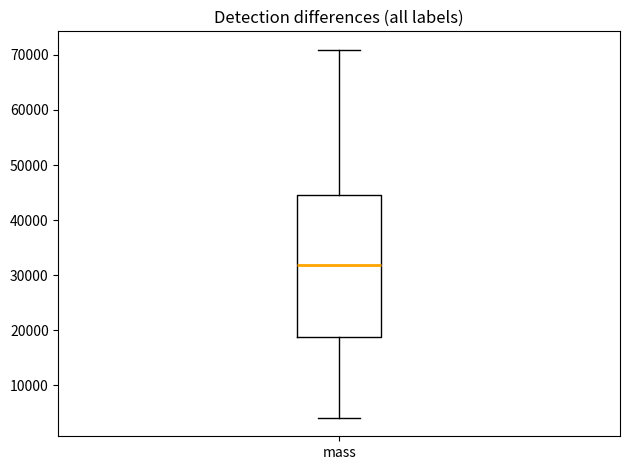

Where does the upper whisker of the box for mass end on the y-axis? The values are not printed on the chart, so give them approximately, as read against the axis.

71000